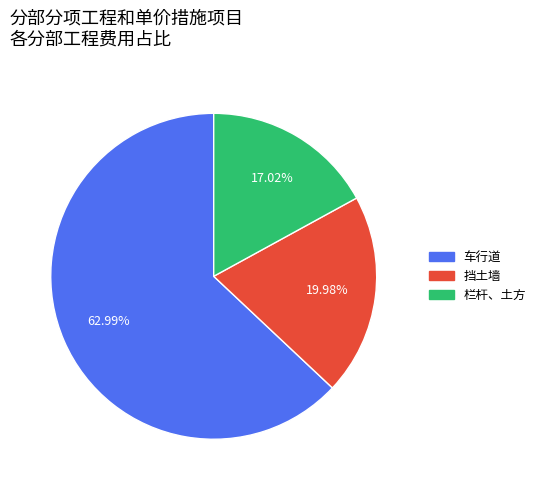

True or false: 栏杆、土方 accounts for 17% of the total.

True